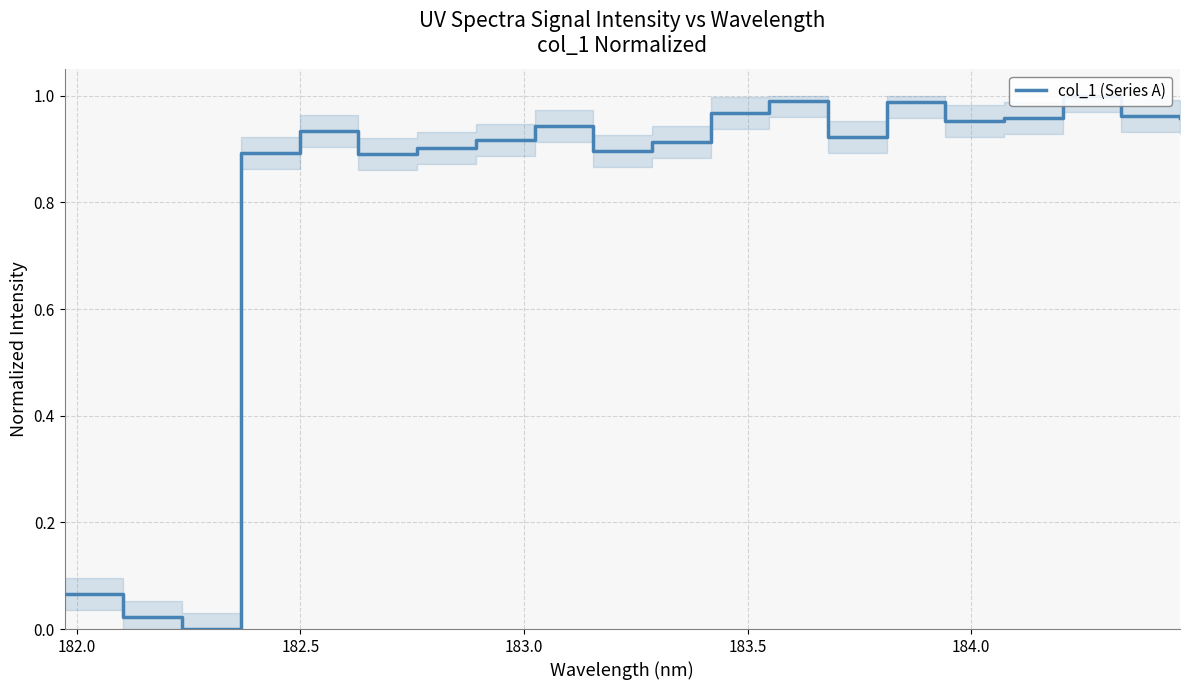

True or false: the data shows 0.9 at 183.0.

True